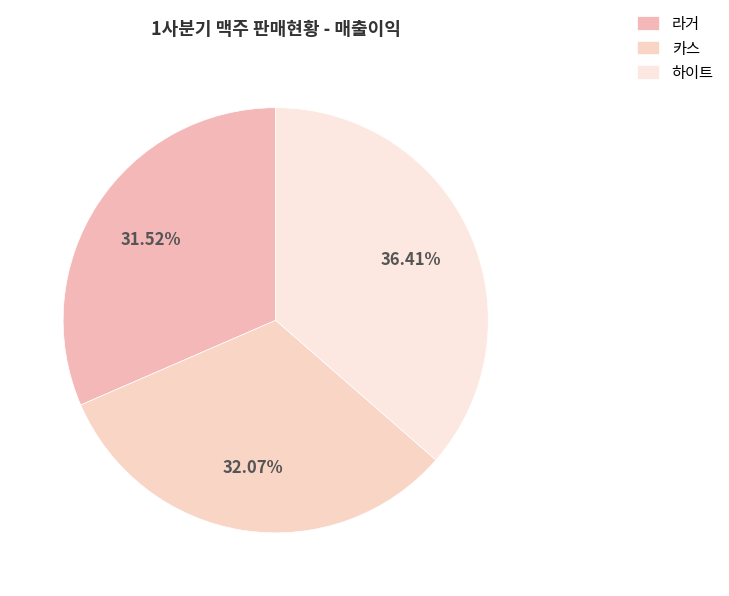

What is the smallest slice in the pie chart?

라거